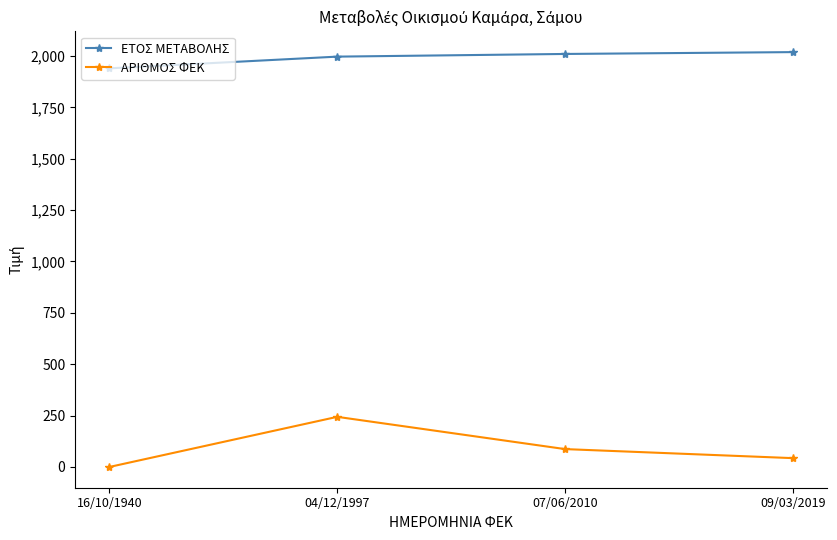

The value of ΑΡΙΘΜΟΣ ΦΕΚ at 16/10/1940 is 0. True or false?

True